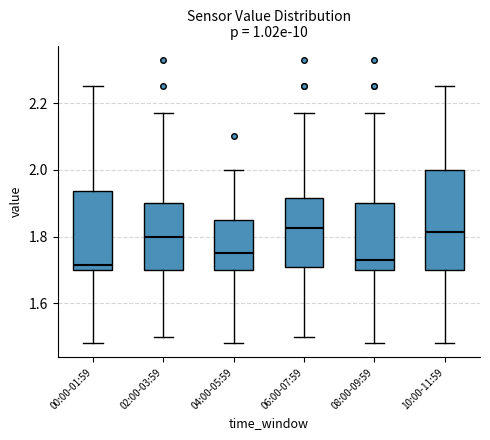

Comparing the boxes themselves (not the whiskers), which one is the tallest?

10:00-11:59